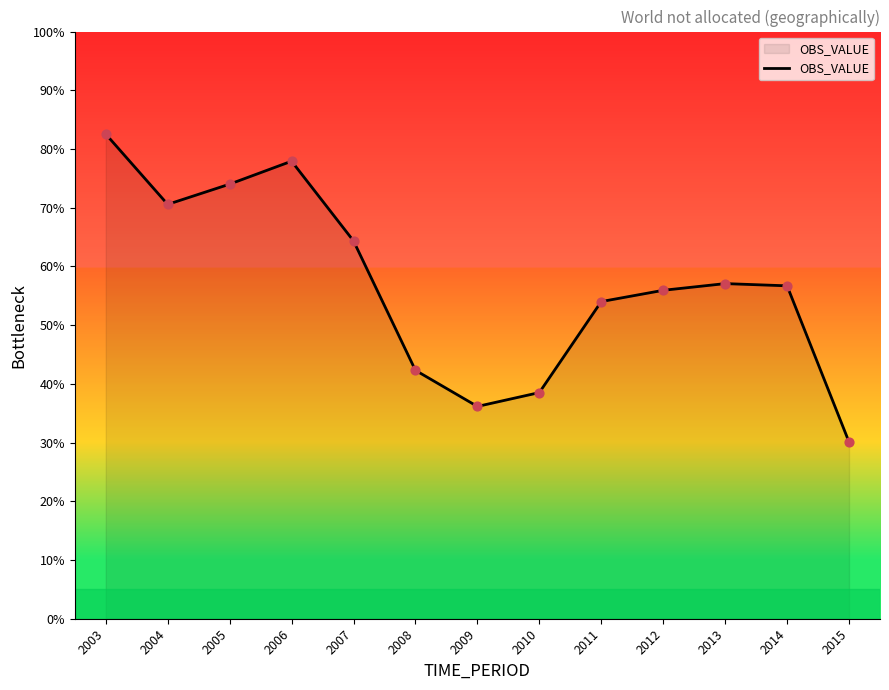

Which has a higher value, 2004 or 2003?

2003